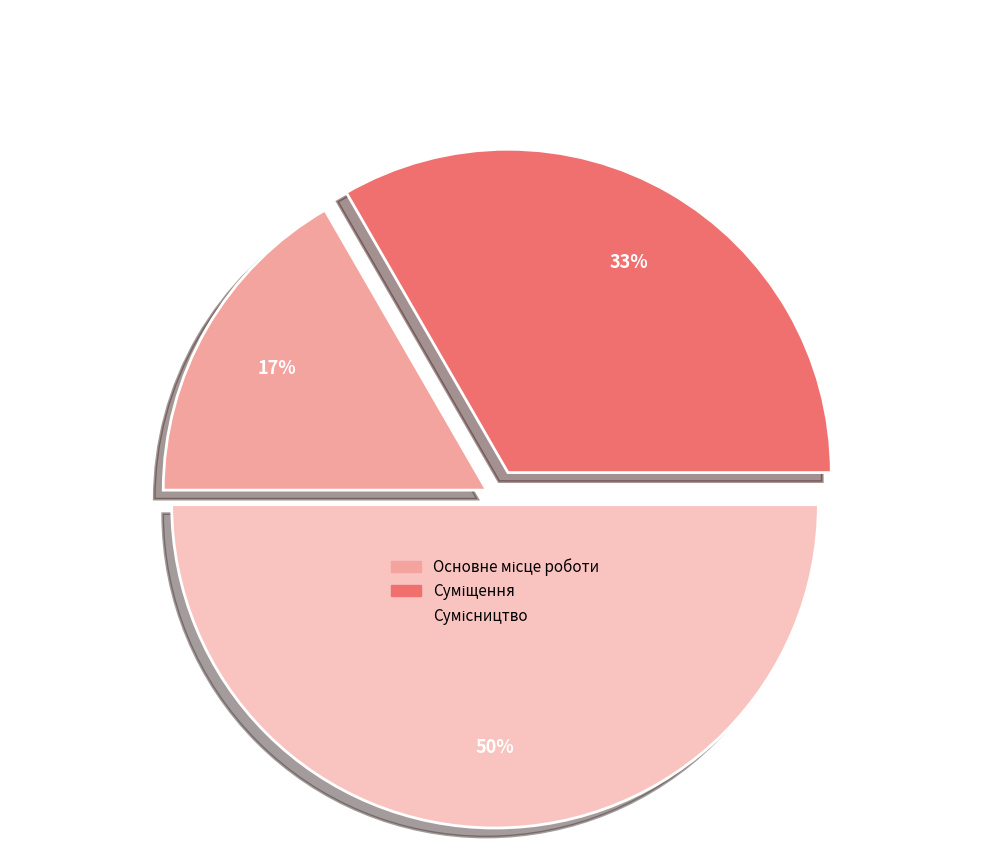

To the nearest percent, what is the difference between the largest and smallest slice percentages?

33%